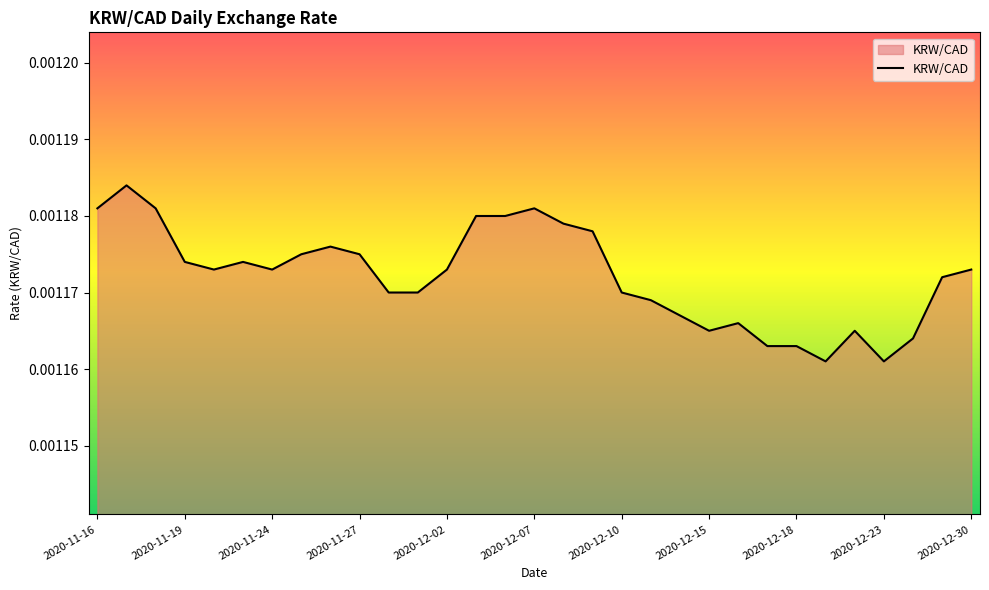

True or false: there are more than 0 points higher than both neighbors.

True